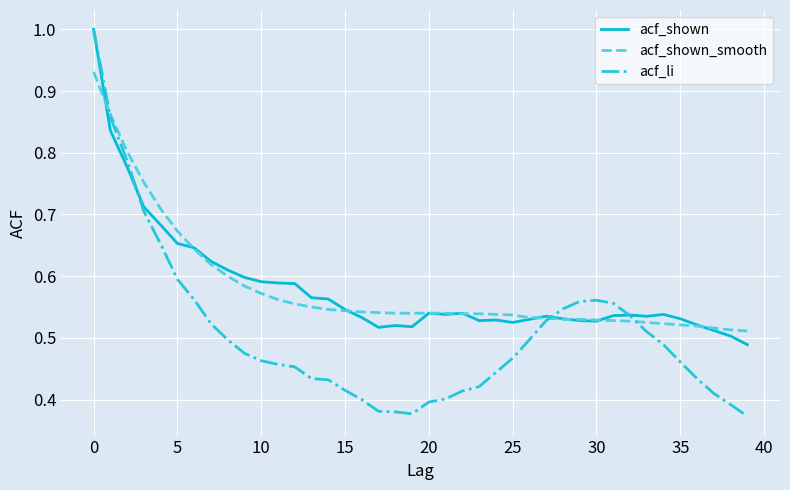

What is the maximum value shown in the chart?

1.0